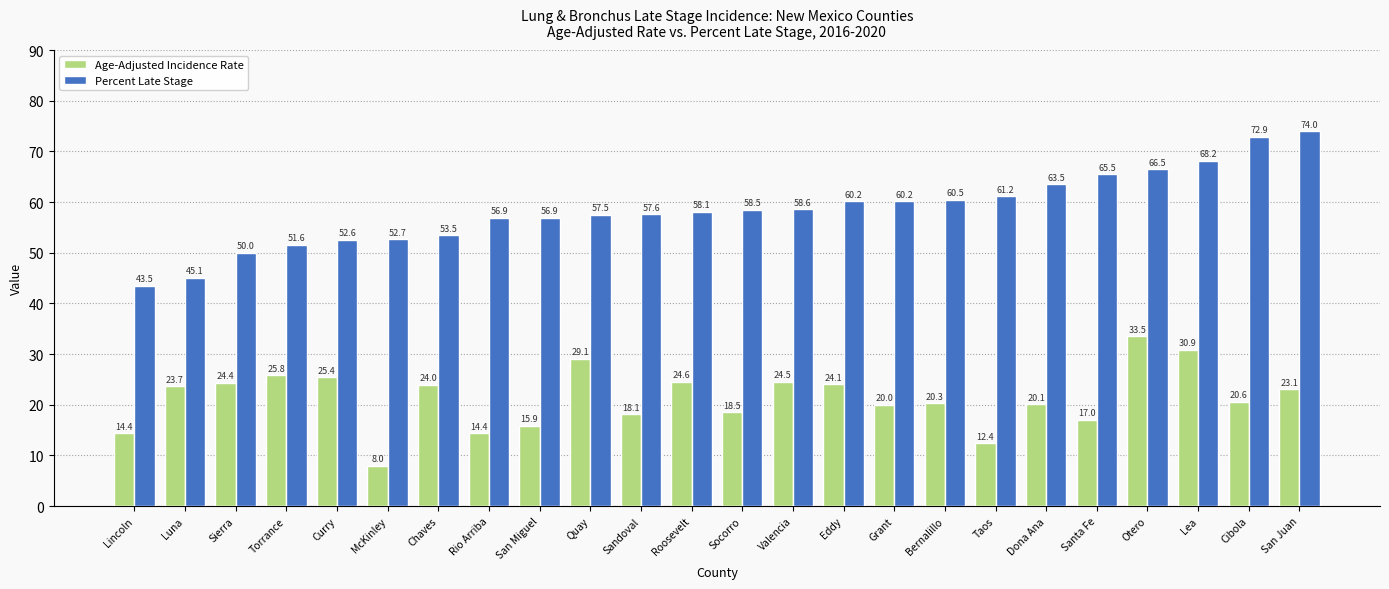

What is the greatest value displayed?

74.0